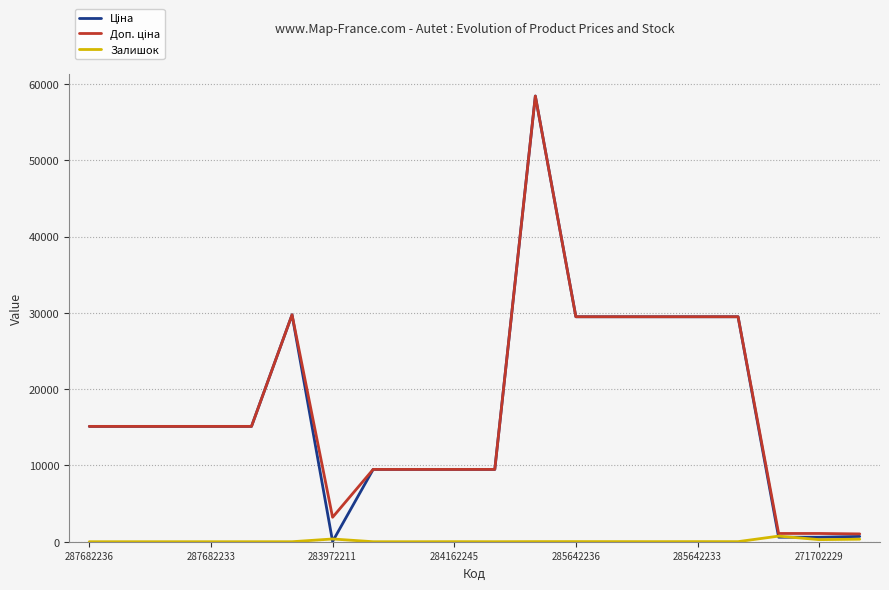

What is the greatest value displayed?

58426.5